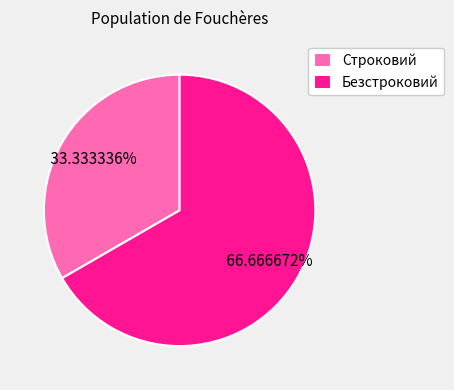

Combined, what portion of the pie is Строковий and Безстроковий?

100.0%